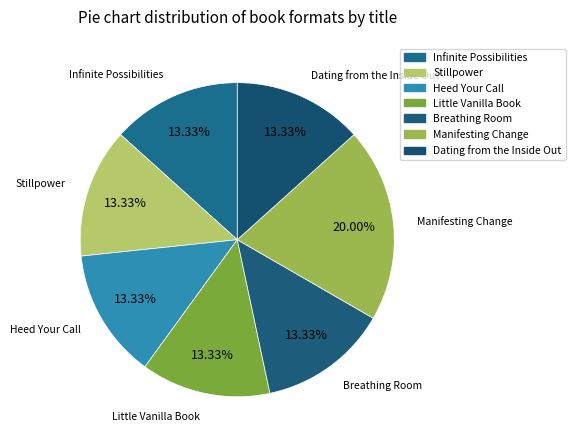

How many segments does this pie chart have?

7